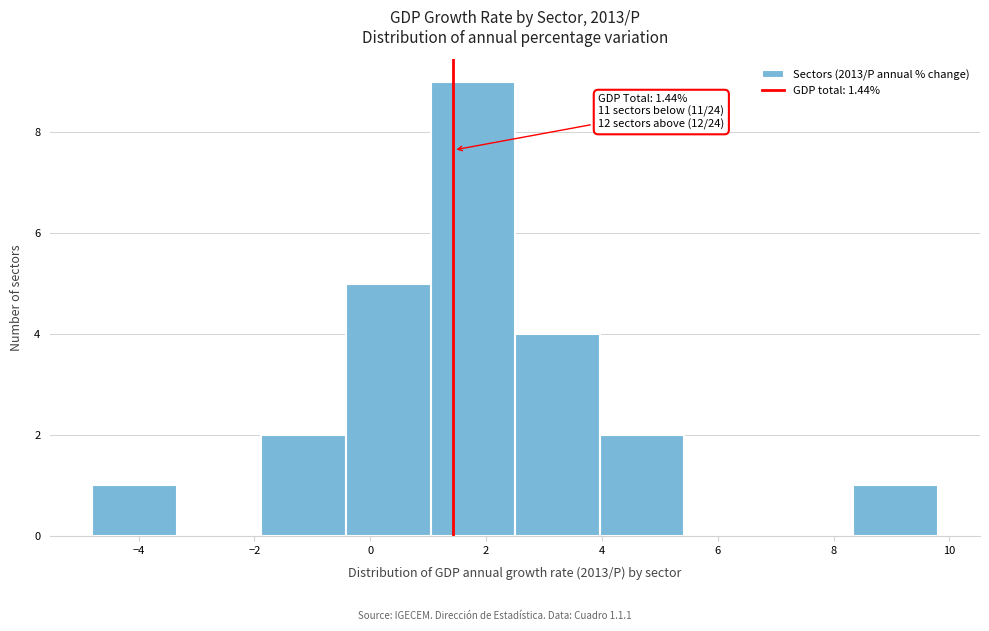

Which range on the x-axis has the tallest bar?

1.0 to 2.6